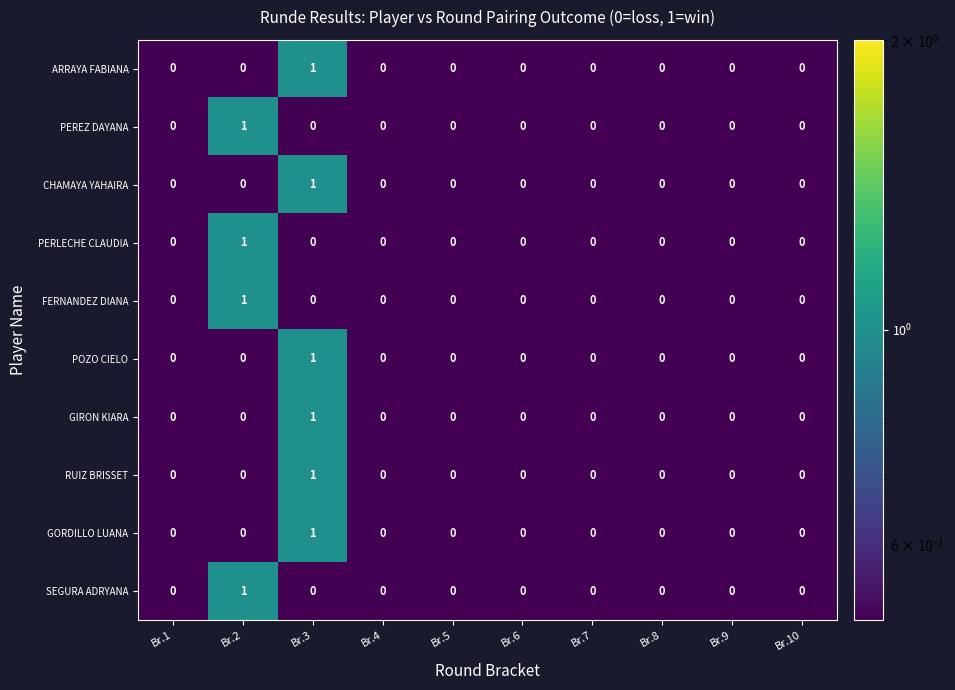

Count the PERLECHE CLAUDIA values in the range 0 to 1.

10